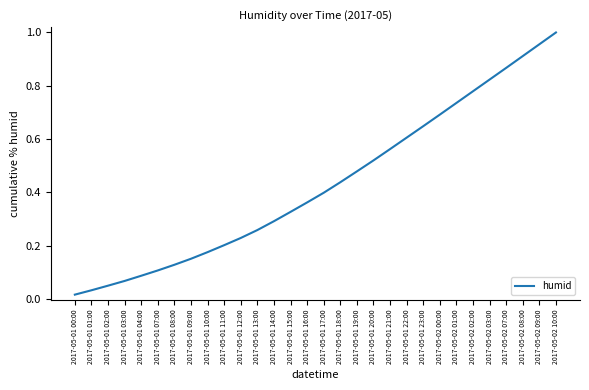

Which has a higher value, 2017-05-01 13:00 or 2017-05-02 03:00?

2017-05-02 03:00